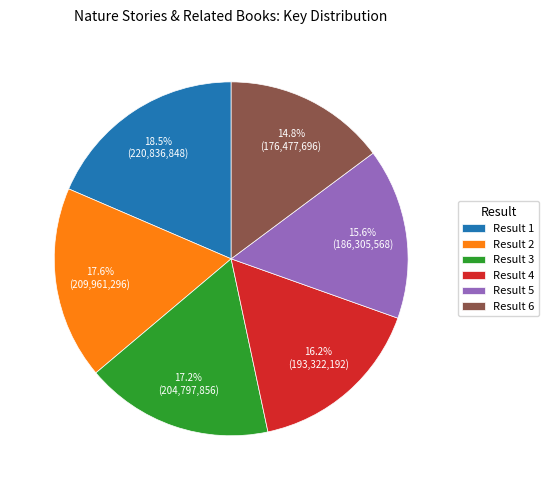

Which slice is the smallest?

Result 6